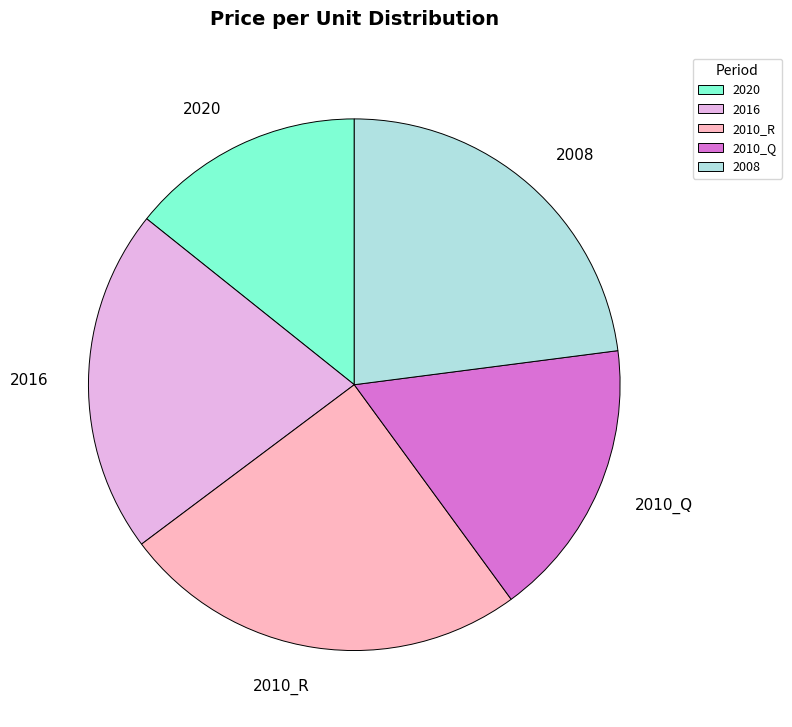

The 2008 slice represents 23% of the pie. True or false?

True